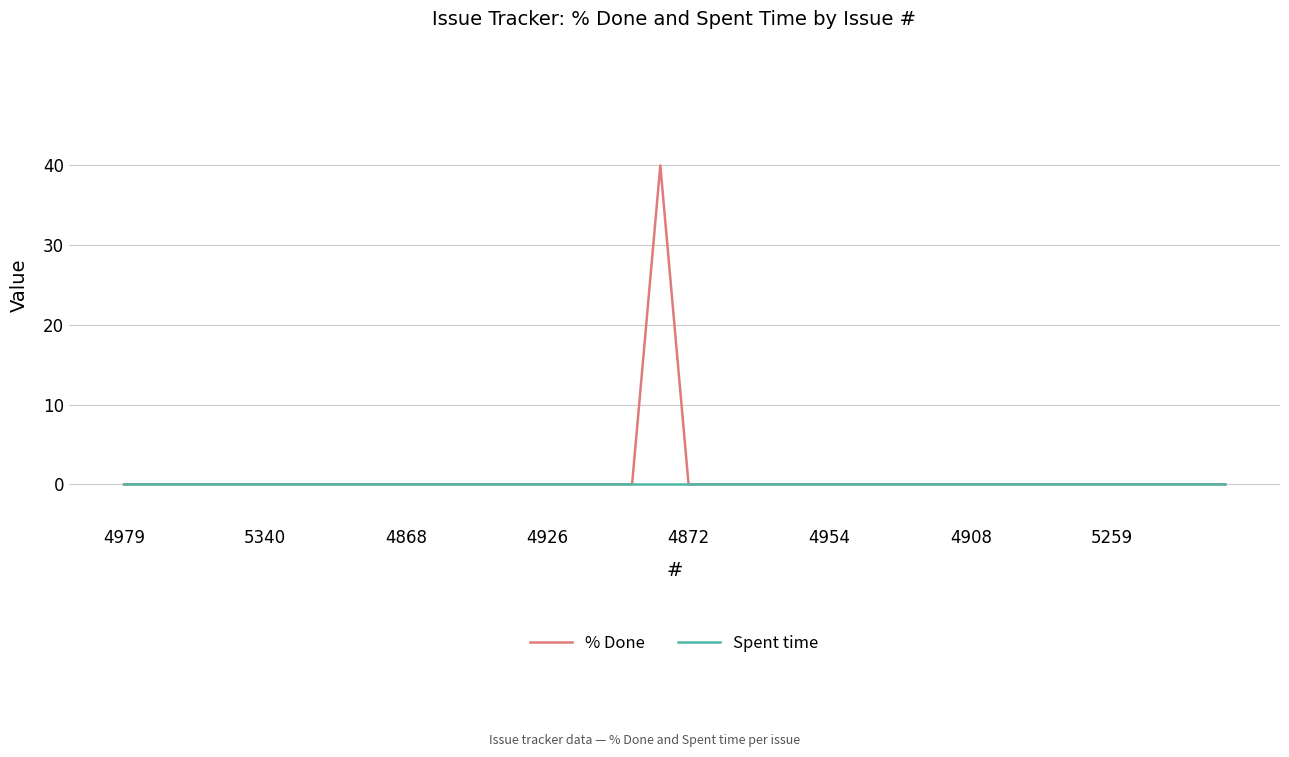

What is the maximum value for % Done?

40